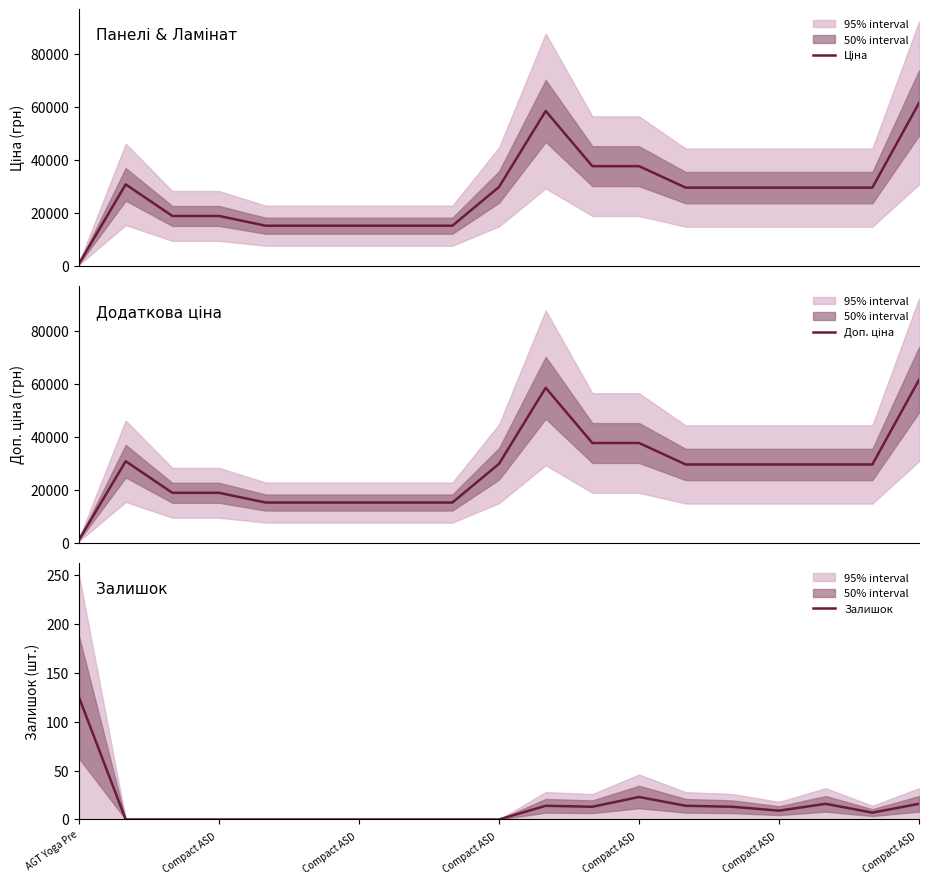

How many data points does each series have?

19